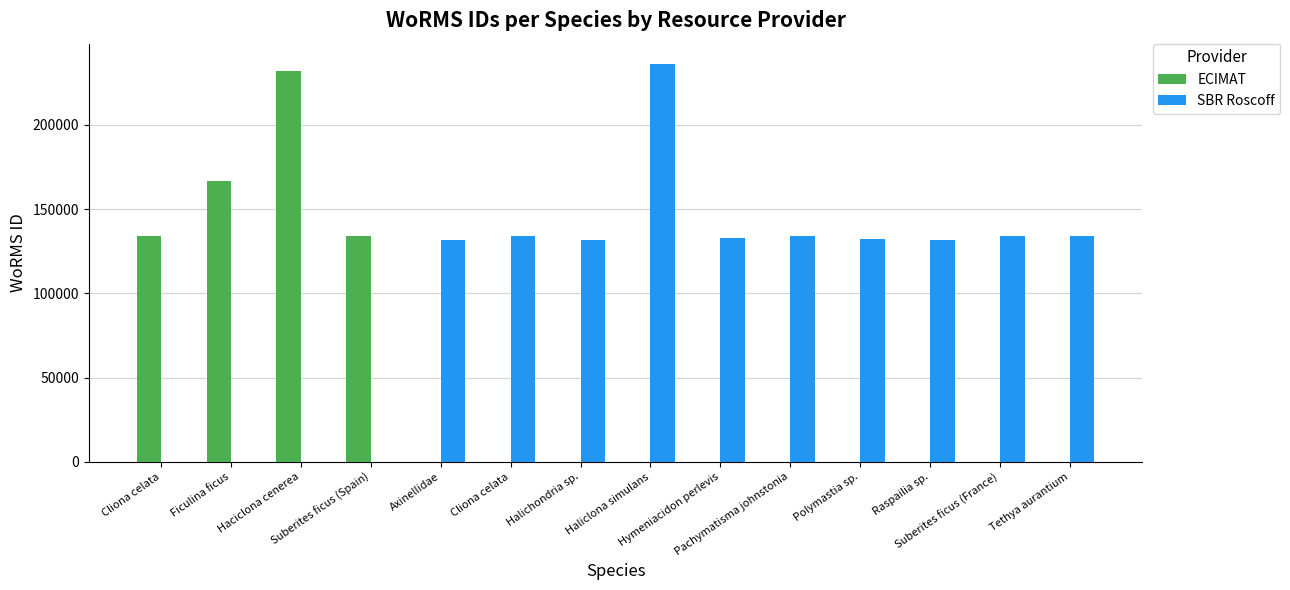

At how many categories does at least one series exceed 166672?

2